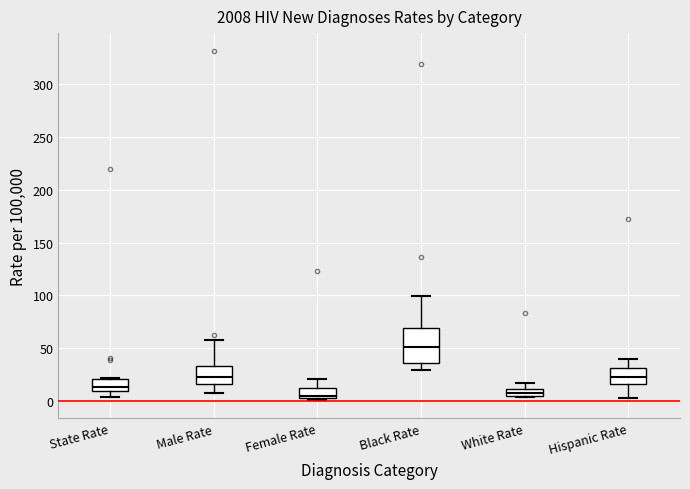

Comparing the boxes themselves (not the whiskers), which one is the tallest?

Black Rate